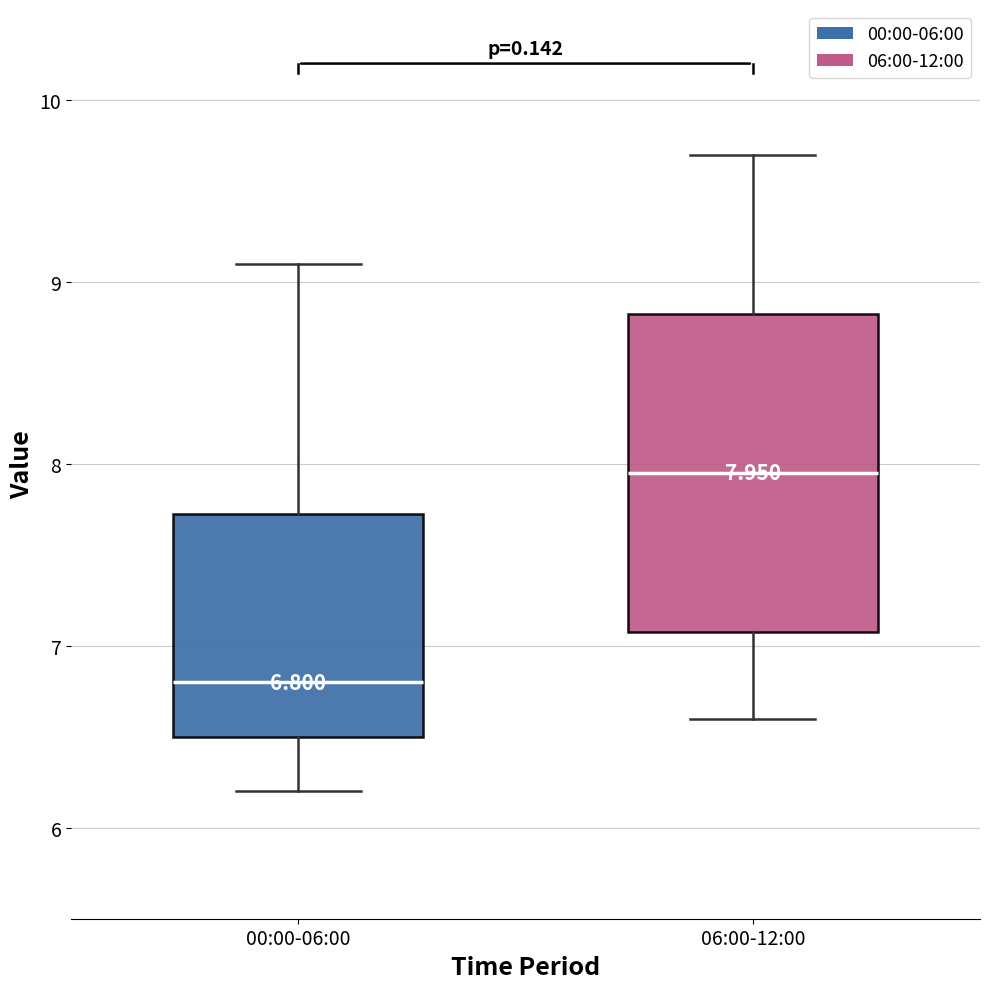

Comparing the boxes themselves (not the whiskers), which one is the tallest?

06:00-12:00